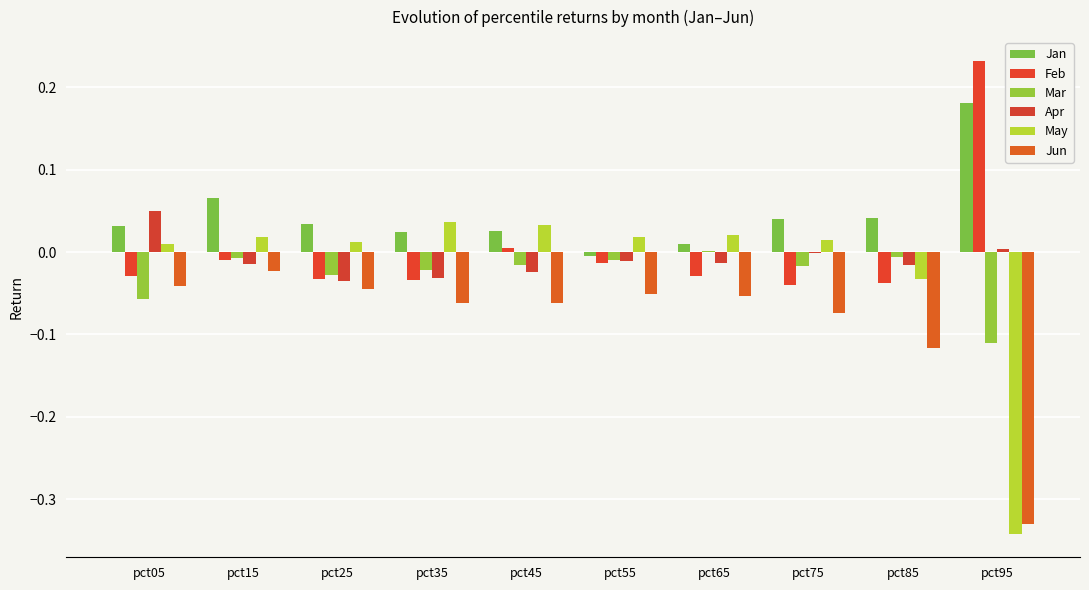

Reading right to left, what are all the values shown in this chart?

Jan: pct95=0.2	pct85=0.0	pct75=0.0	pct65=0.0	pct55=-0.0	pct45=0.0	pct35=0.0	pct25=0.0	pct15=0.1	pct05=0.0
Feb: pct95=0.2	pct85=-0.0	pct75=-0.0	pct65=-0.0	pct55=-0.0	pct45=0.0	pct35=-0.0	pct25=-0.0	pct15=-0.0	pct05=-0.0
Mar: pct95=-0.1	pct85=-0.0	pct75=-0.0	pct65=0.0	pct55=-0.0	pct45=-0.0	pct35=-0.0	pct25=-0.0	pct15=-0.0	pct05=-0.1
Apr: pct95=0.0	pct85=-0.0	pct75=-0.0	pct65=-0.0	pct55=-0.0	pct45=-0.0	pct35=-0.0	pct25=-0.0	pct15=-0.0	pct05=0.0
May: pct95=-0.3	pct85=-0.0	pct75=0.0	pct65=0.0	pct55=0.0	pct45=0.0	pct35=0.0	pct25=0.0	pct15=0.0	pct05=0.0
Jun: pct95=-0.3	pct85=-0.1	pct75=-0.1	pct65=-0.1	pct55=-0.1	pct45=-0.1	pct35=-0.1	pct25=-0.0	pct15=-0.0	pct05=-0.0